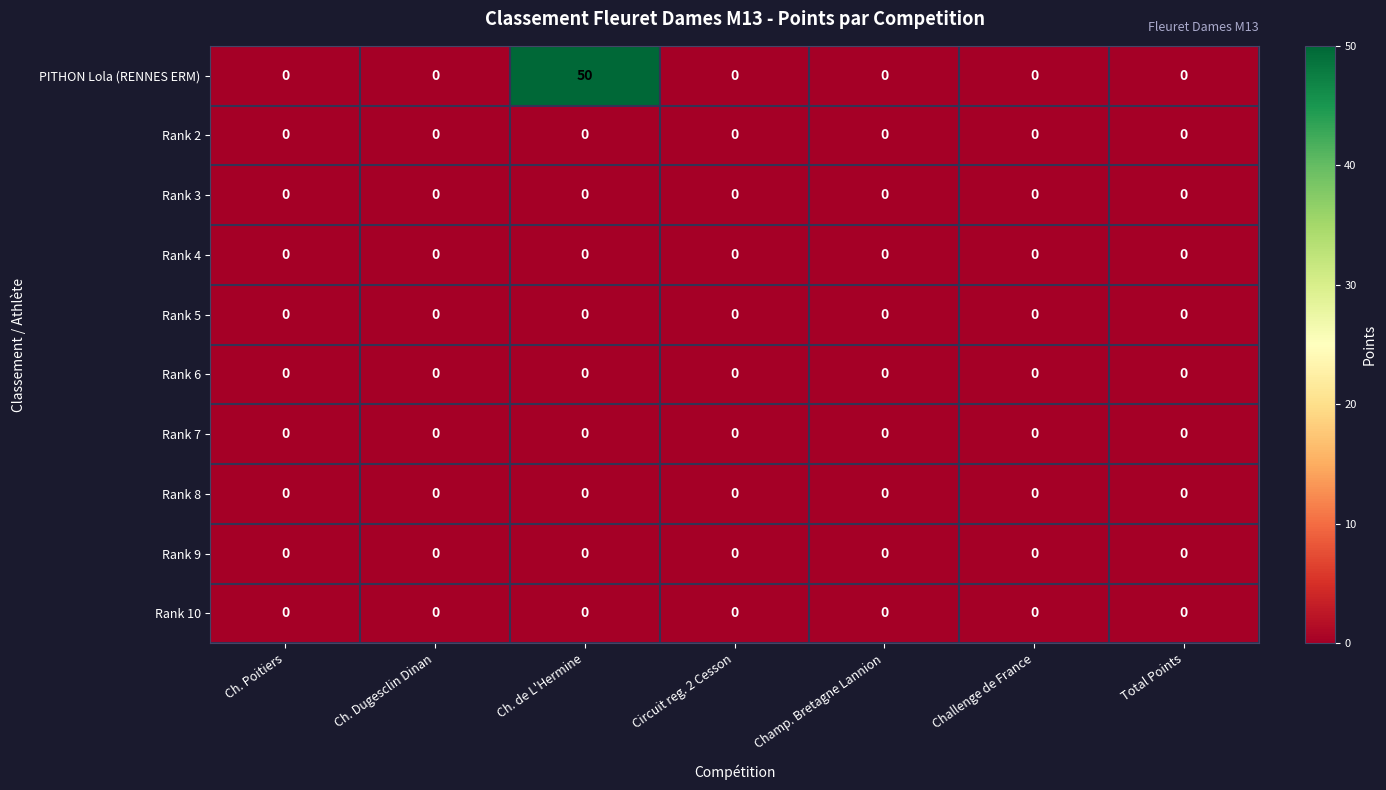

At which category is the sum across all series the highest?

Ch. de L'Hermine